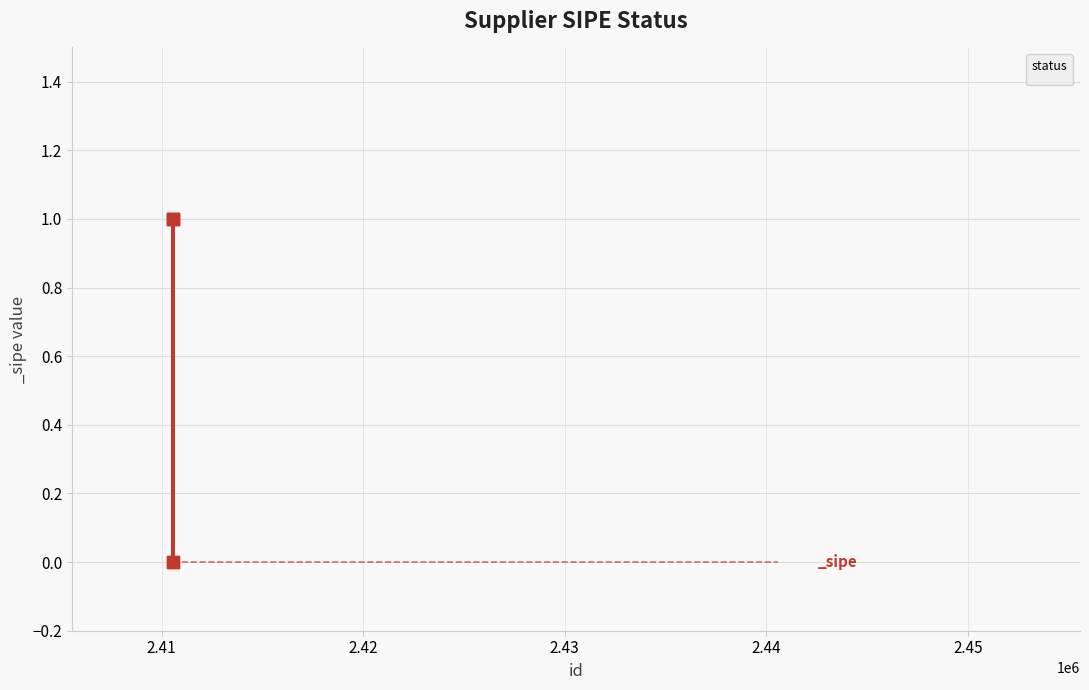

What is the sum of all values?

3